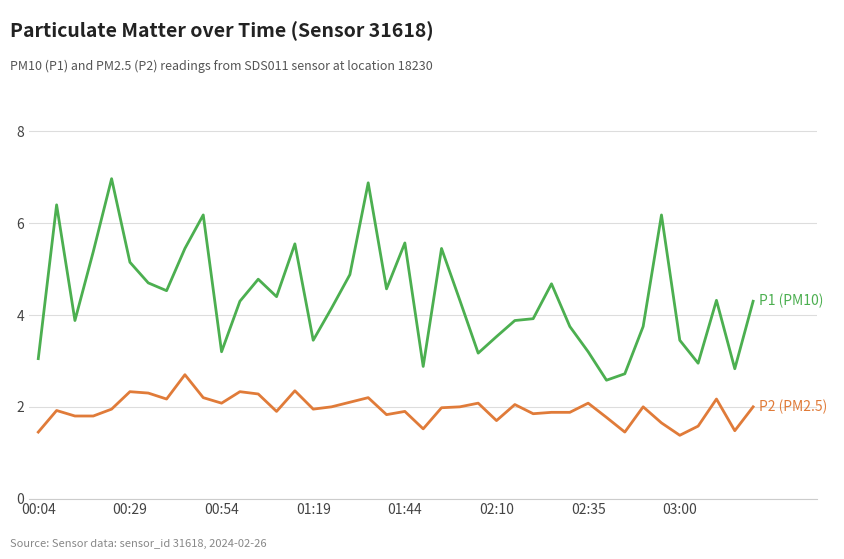

What is the maximum value shown in the chart?

7.0